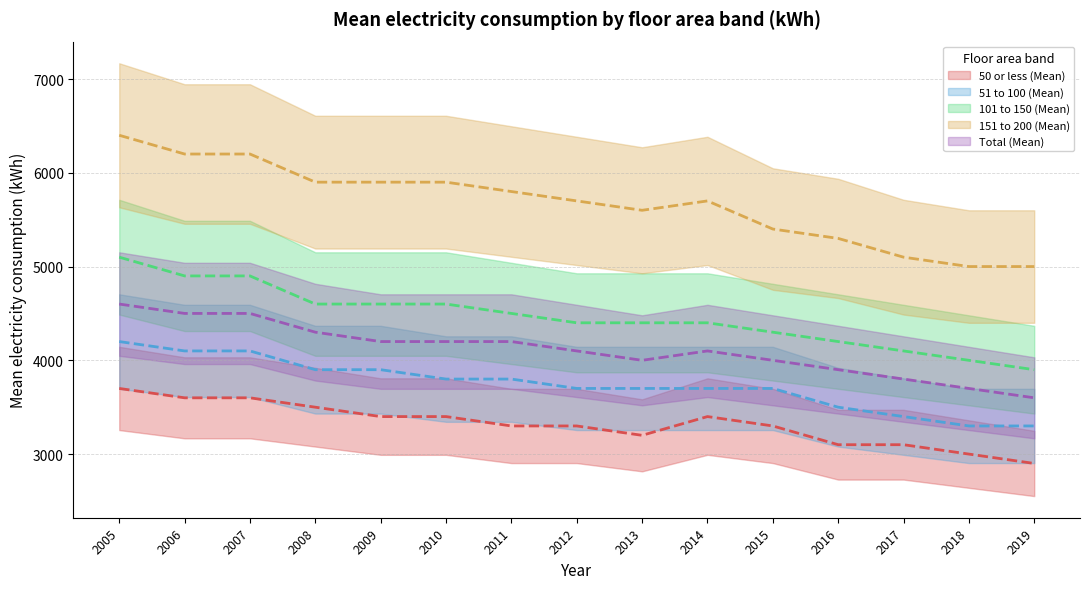

What is the value of the 101 to 150 (Mean) point at the 12th from the left?

4200